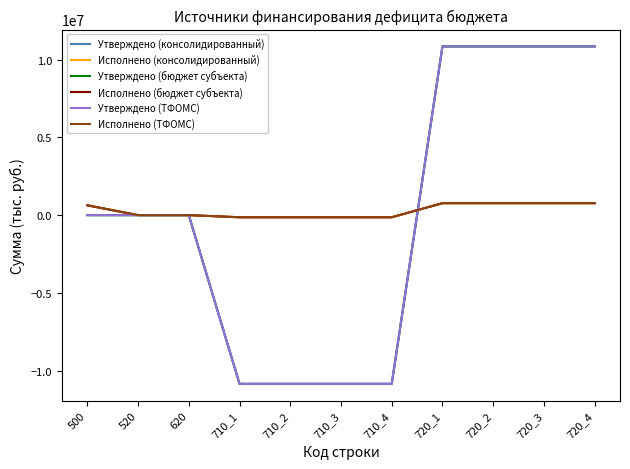

Between 620 and 720_1, which is larger?

720_1